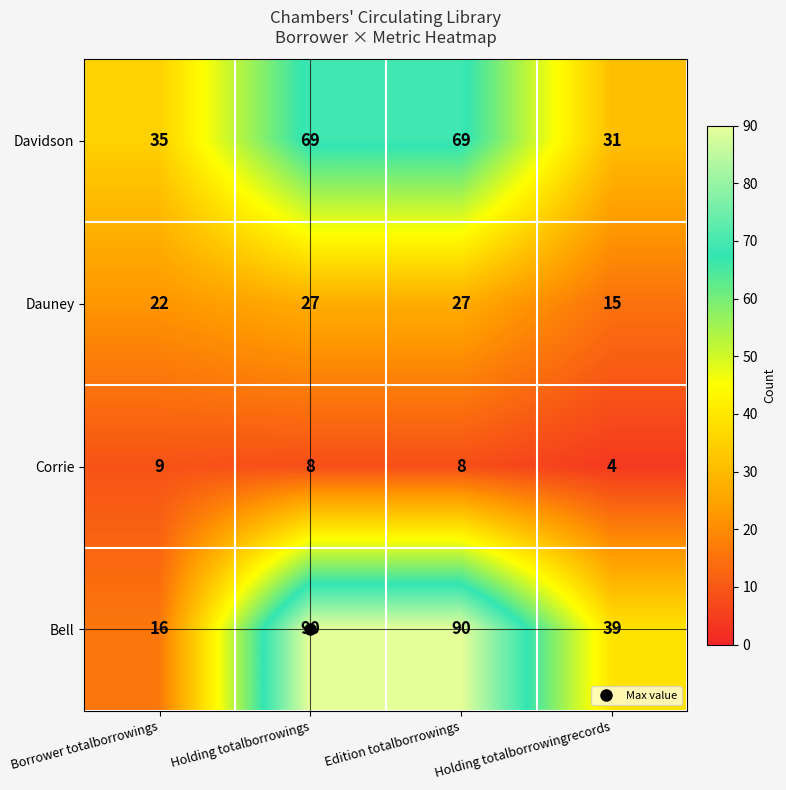

At how many categories does at least one series exceed 21?

4